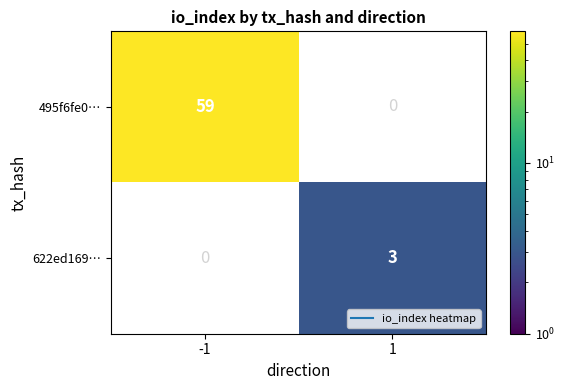

What is the approximate value of 495f6fe0… at -1?

59.0